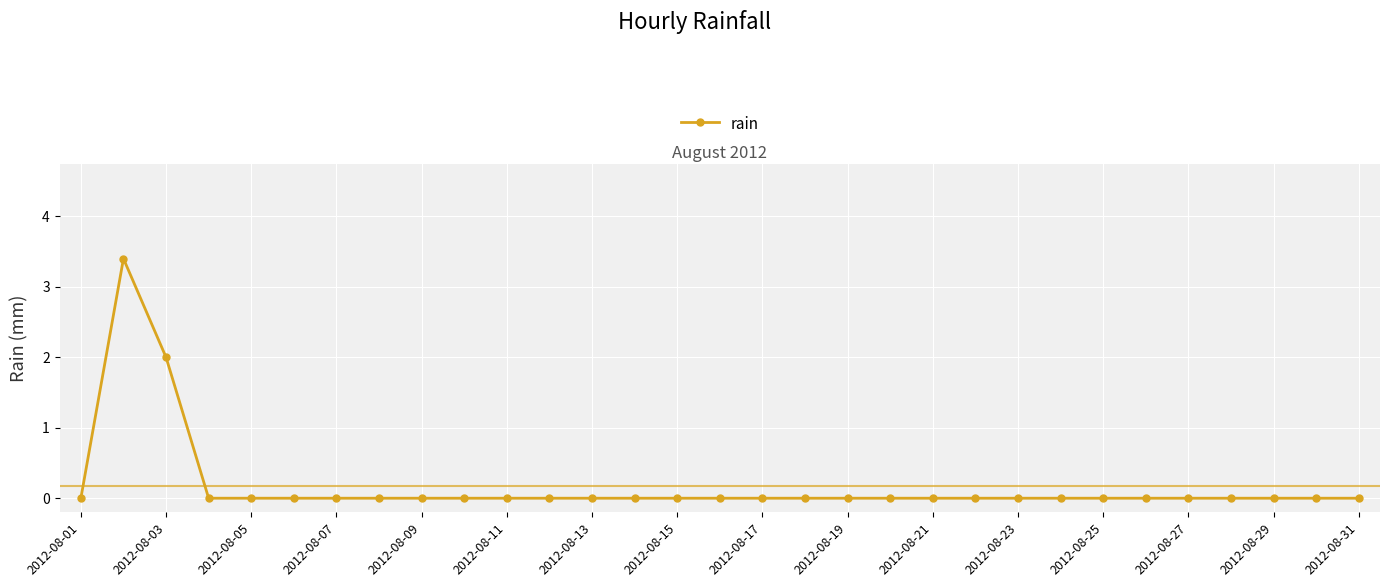

How many categories are shown in the chart?

31